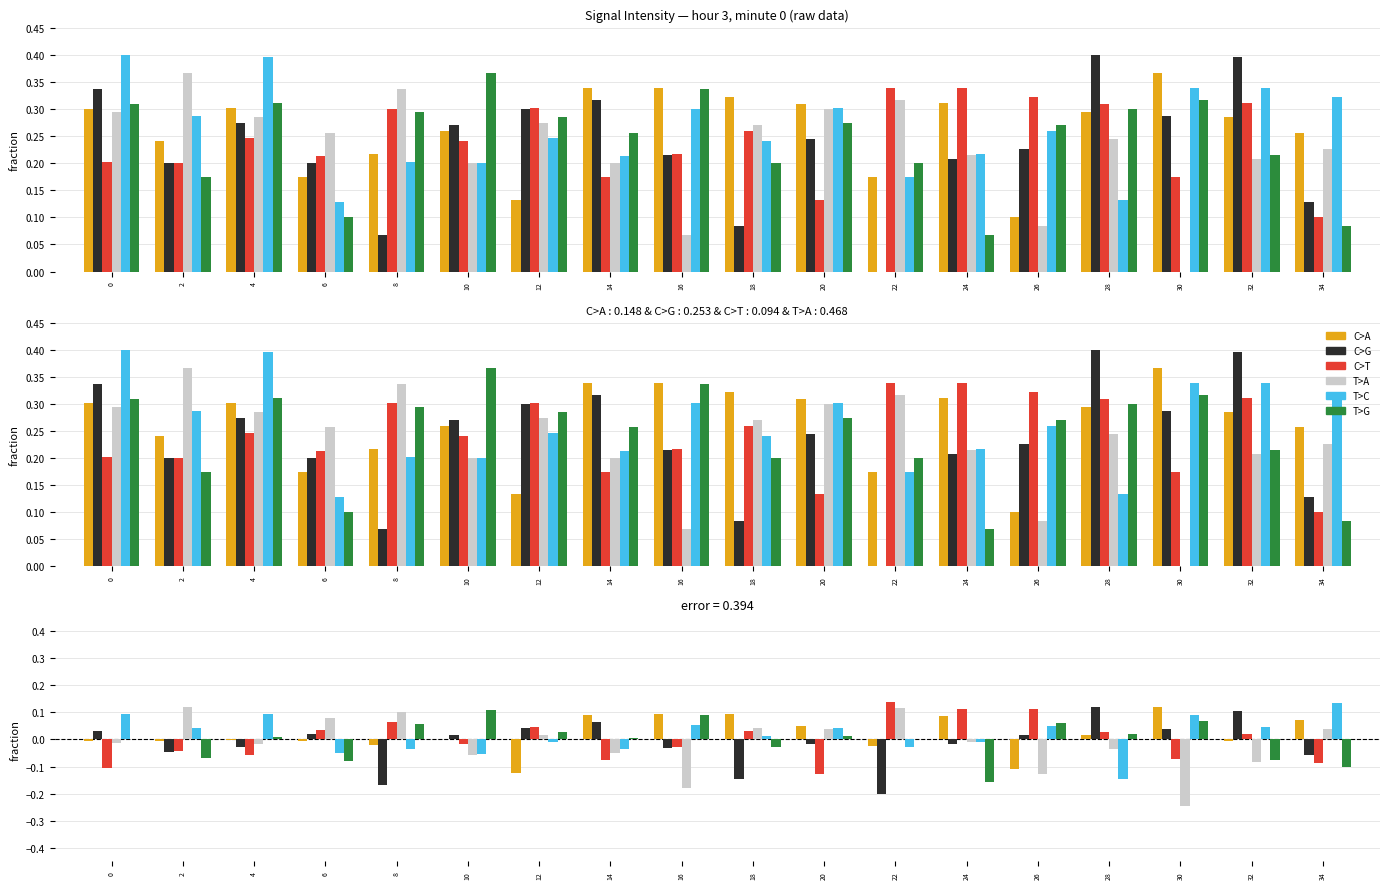

Reading left to right, what are all the values shown in this chart?

C>A: -0.0	-0.0	-0.0	-0.0	-0.0	0.0	-0.1	0.1	0.1	0.1	0.0	-0.0	0.1	-0.1	0.0	0.1	-0.0	0.1
C>G: 0.0	-0.0	-0.0	0.0	-0.2	0.0	0.0	0.1	-0.0	-0.1	-0.0	-0.2	-0.0	0.0	0.1	0.0	0.1	-0.1
C>T: -0.1	-0.0	-0.1	0.0	0.1	-0.0	0.0	-0.1	-0.0	0.0	-0.1	0.1	0.1	0.1	0.0	-0.1	0.0	-0.1
T>A: -0.0	0.1	-0.0	0.1	0.1	-0.1	0.0	-0.0	-0.2	0.0	0.0	0.1	-0.0	-0.1	-0.0	-0.2	-0.1	0.0
T>C: 0.1	0.0	0.1	-0.0	-0.0	-0.1	-0.0	-0.0	0.1	0.0	0.0	-0.0	-0.0	0.0	-0.1	0.1	0.0	0.1
T>G: 0.0	-0.1	0.0	-0.1	0.1	0.1	0.0	0.0	0.1	-0.0	0.0	0.0	-0.2	0.1	0.0	0.1	-0.1	-0.1